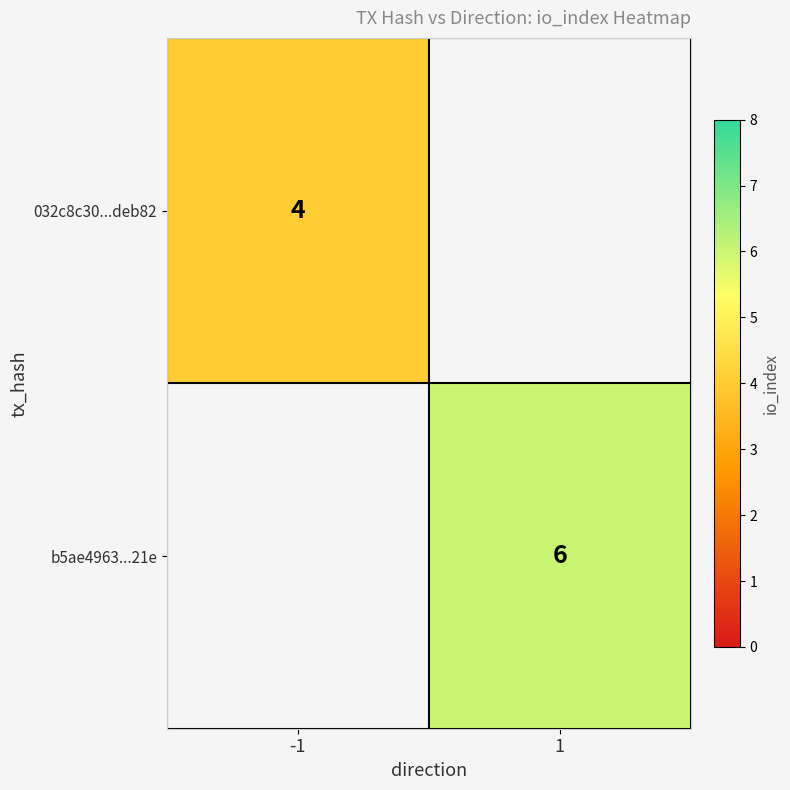

What is the smallest value displayed?

4.0